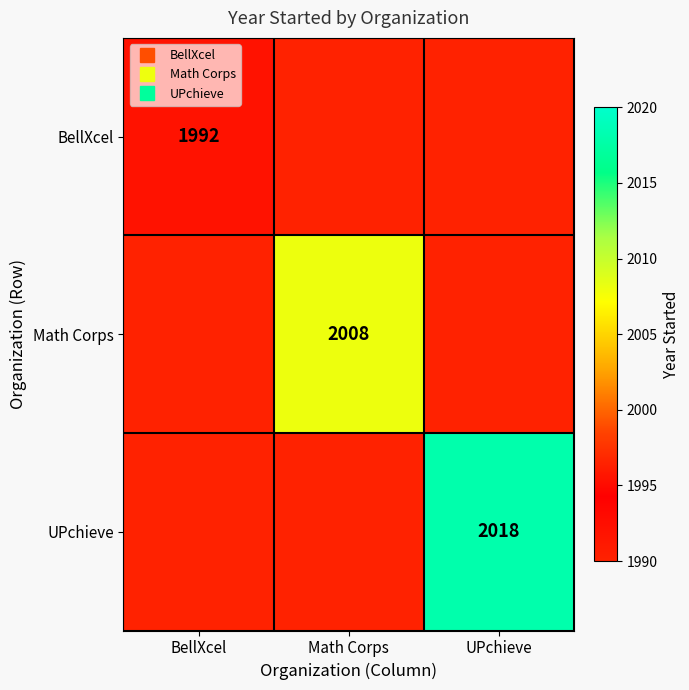

The Math Corps series shows 3112.2 at Math Corps. True or false?

False